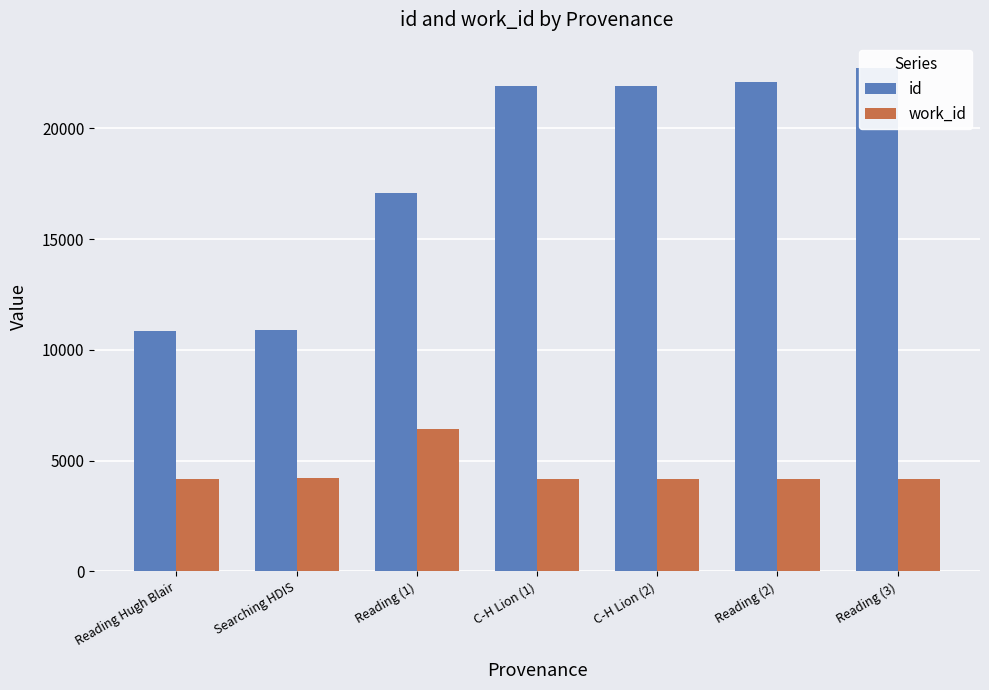

Reading left to right, what are all the values shown in this chart?

id: 10838	10911	17086	21921	21923	22110	22730
work_id: 4177	4204	6440	4177	4177	4167	4178